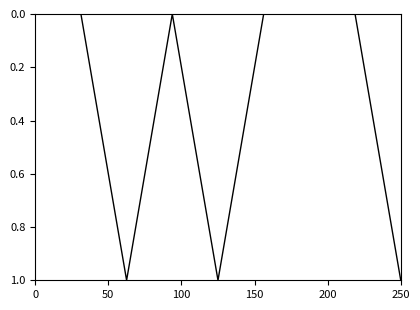

What is the difference between the maximum and minimum values?

1.0